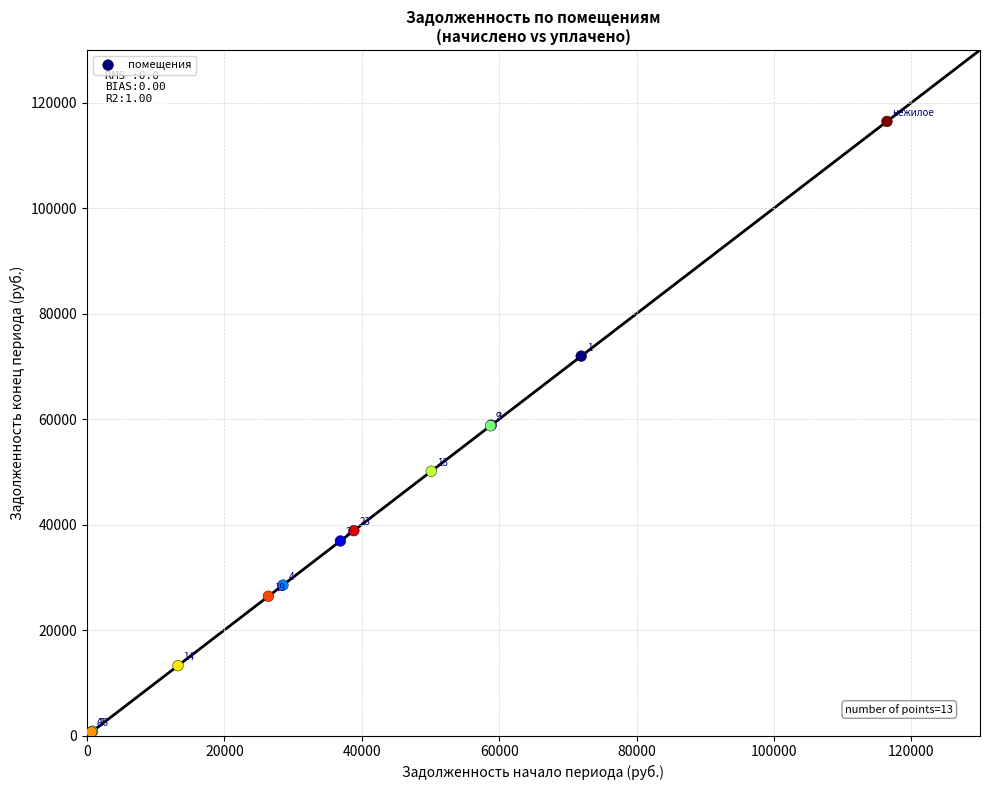

What Y value in the scatter plot is closest to 58552?

58747.9